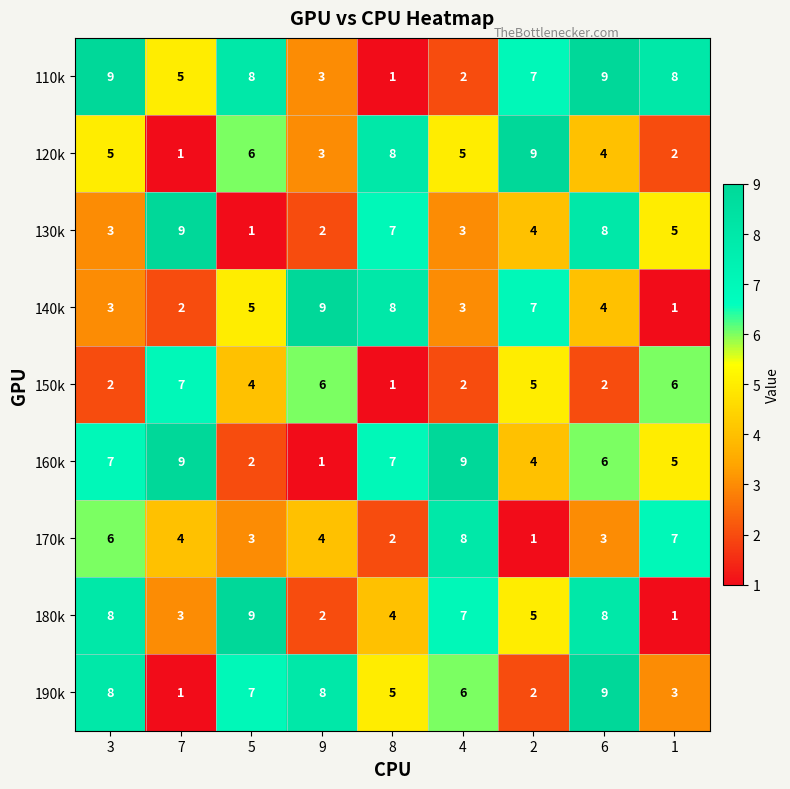

At which category is the sum across all series the highest?

6